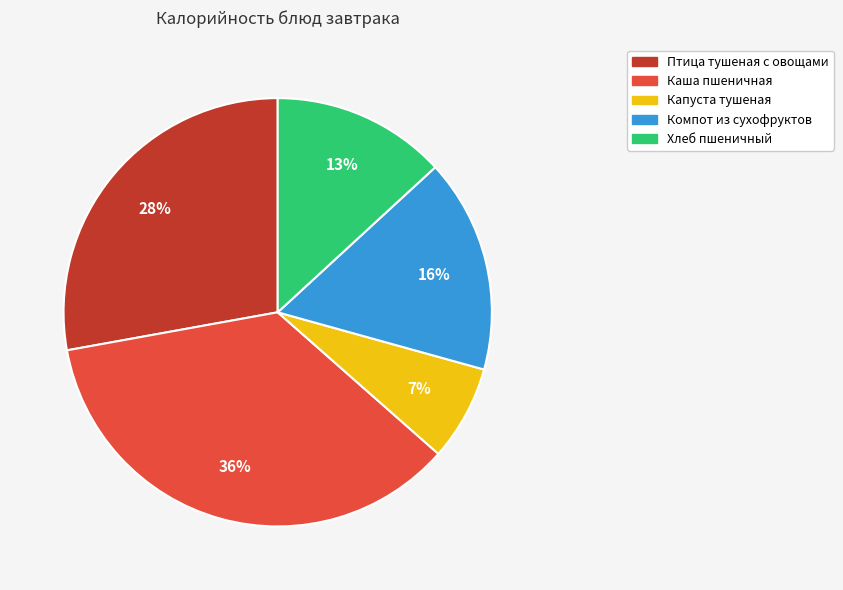

Between Компот из сухофруктов and Птица тушеная с овощами, which is larger?

Птица тушеная с овощами